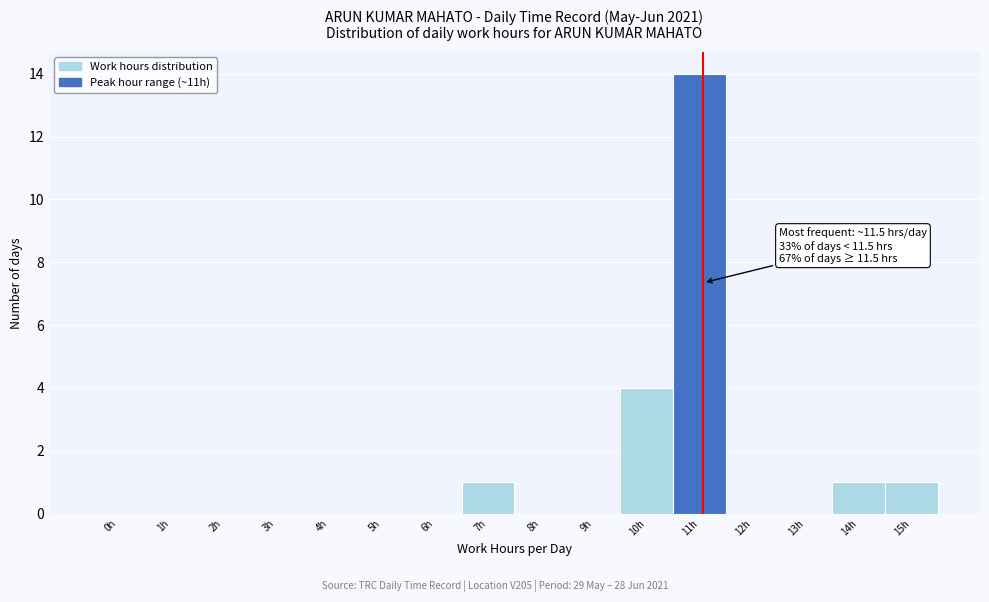

Reading left to right, list all the values displayed in this chart.

0h=0	1h=0	2h=0	3h=0	4h=0	5h=0	6h=0	7h=1	8h=0	9h=0	10h=4	11h=14	12h=0	13h=0	14h=1	15h=1